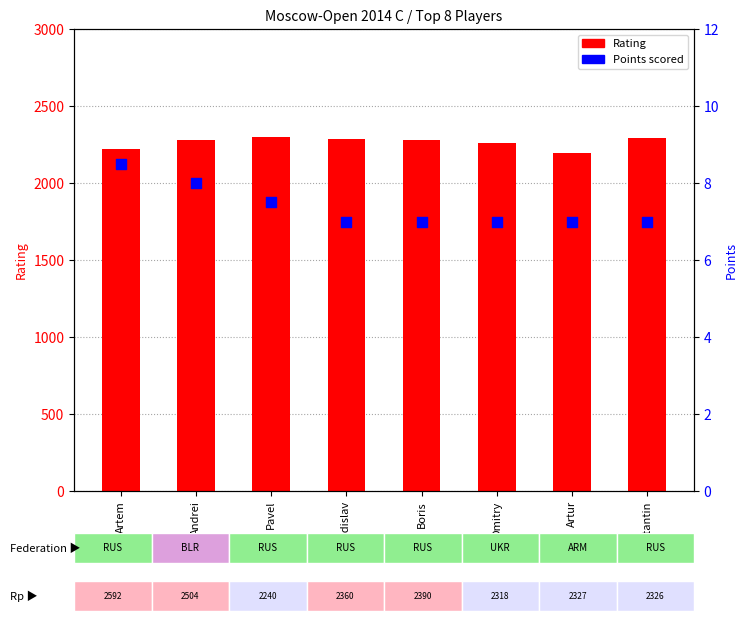

Which series reaches the minimum Y coordinate?

Points